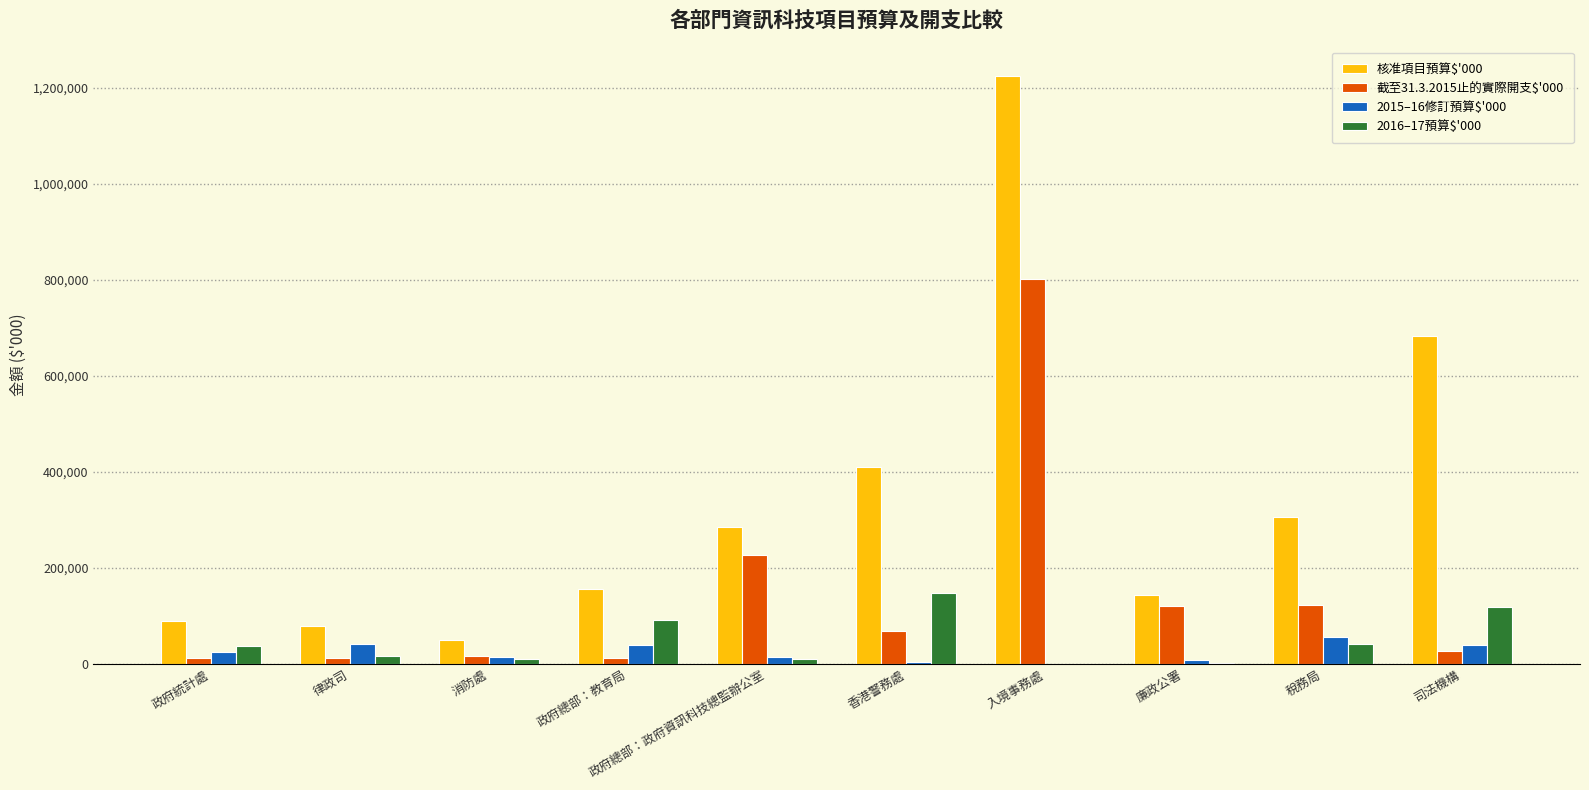

At which category is the sum across all series the highest?

入境事務處